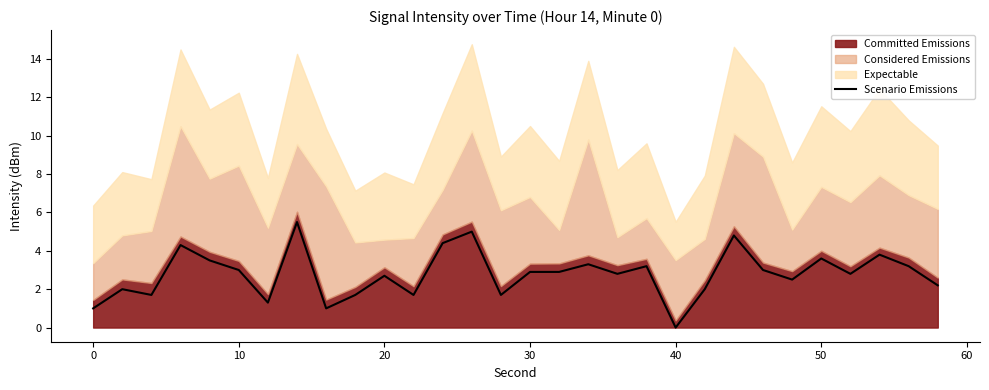

How many values exceed 2?

20